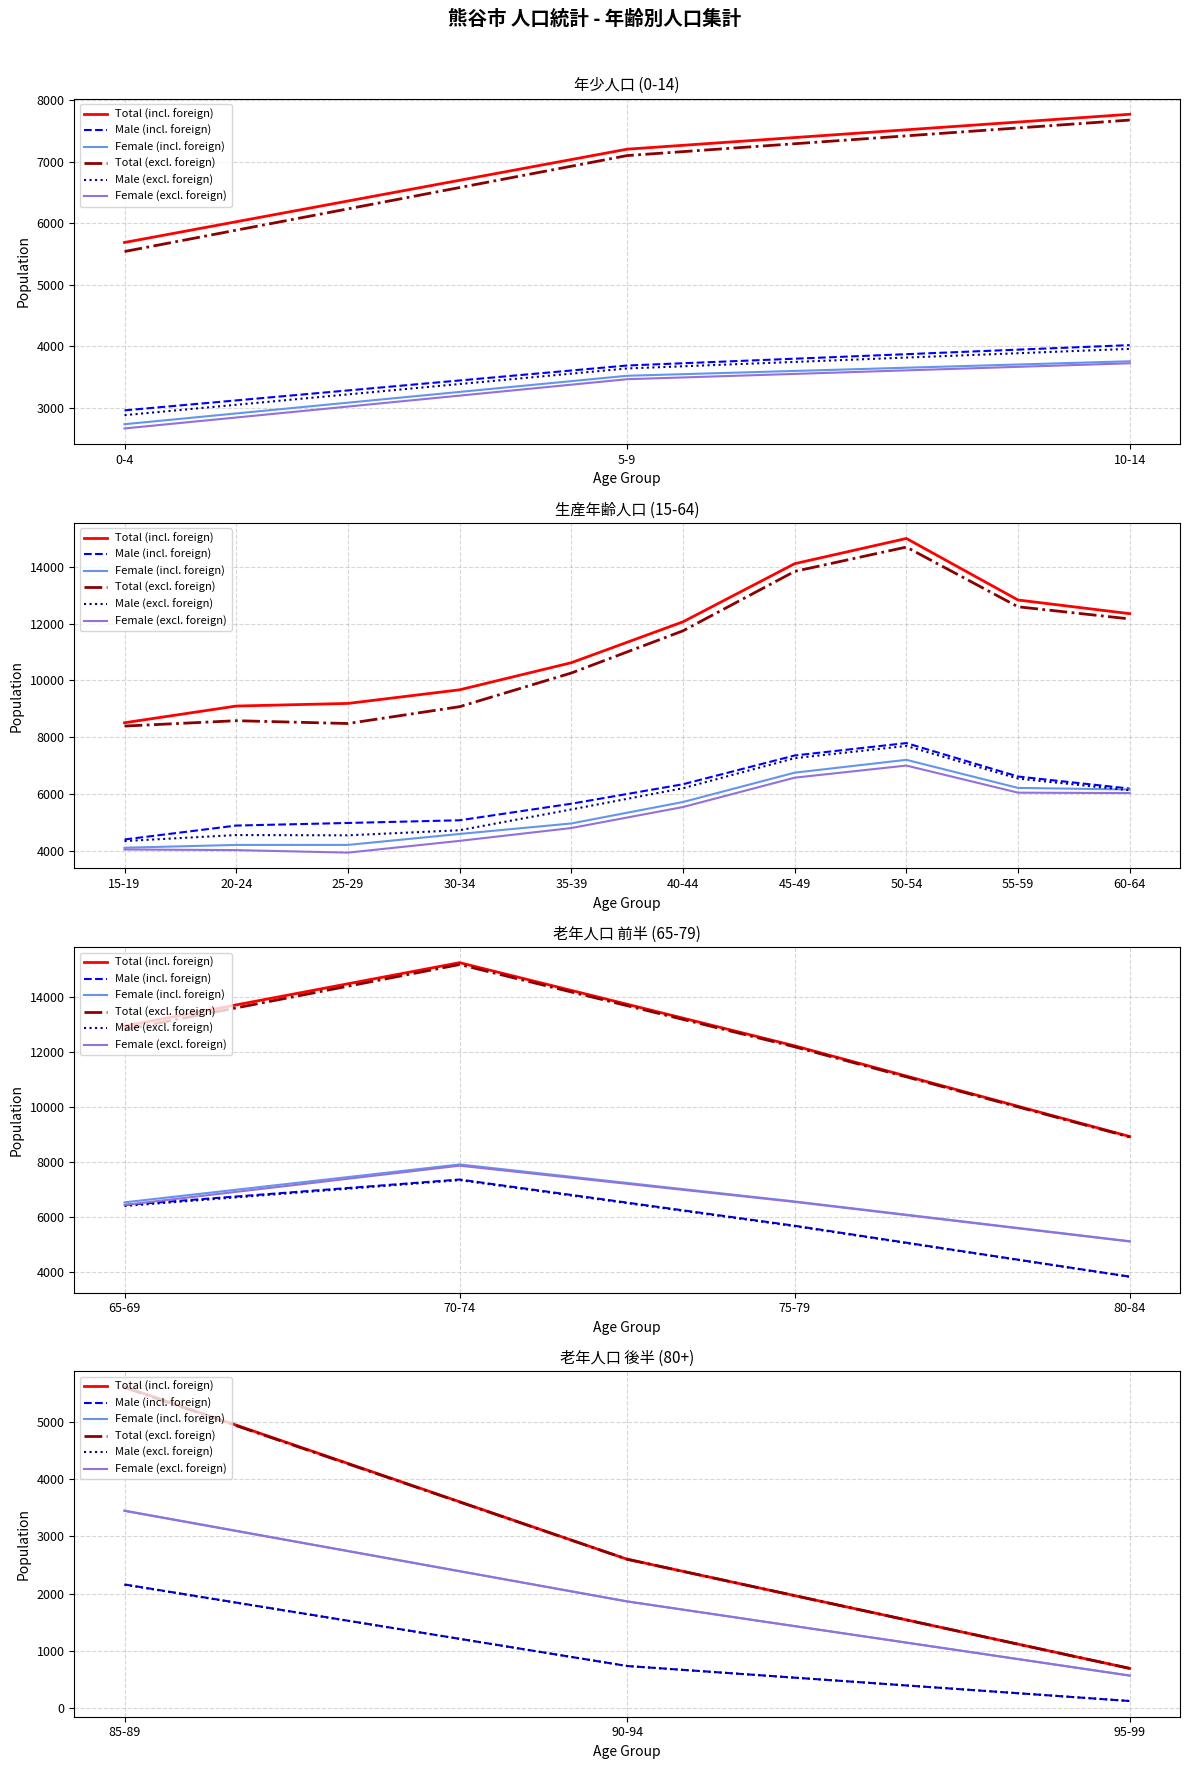

Which series has the largest total across all categories?

Total (incl. foreign)